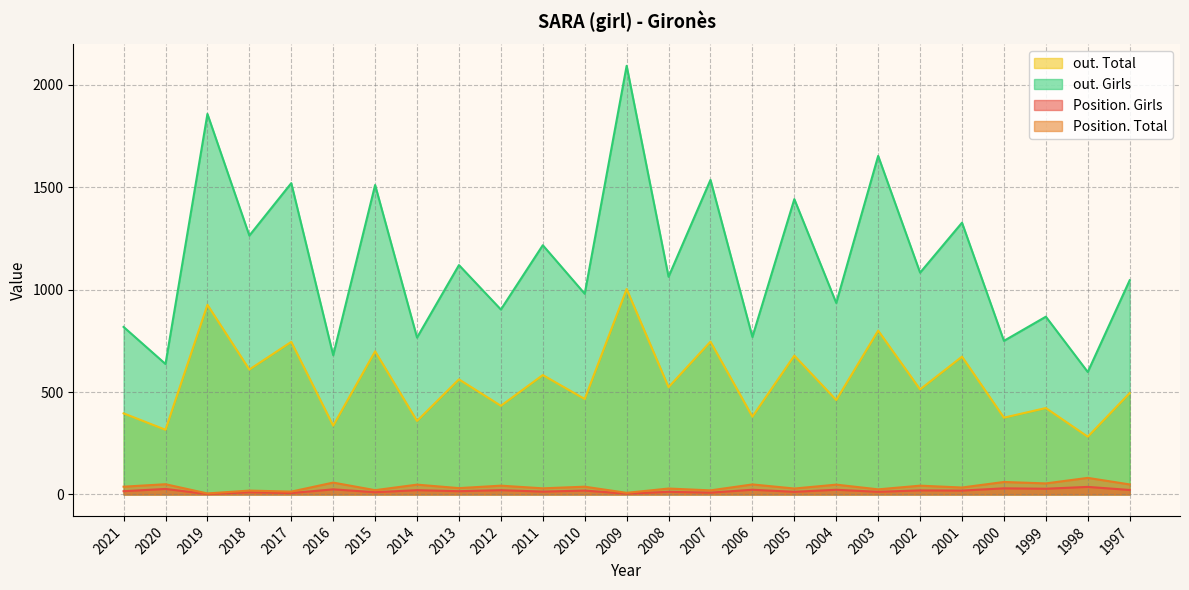

What is the average value of the Position. Total series?

37